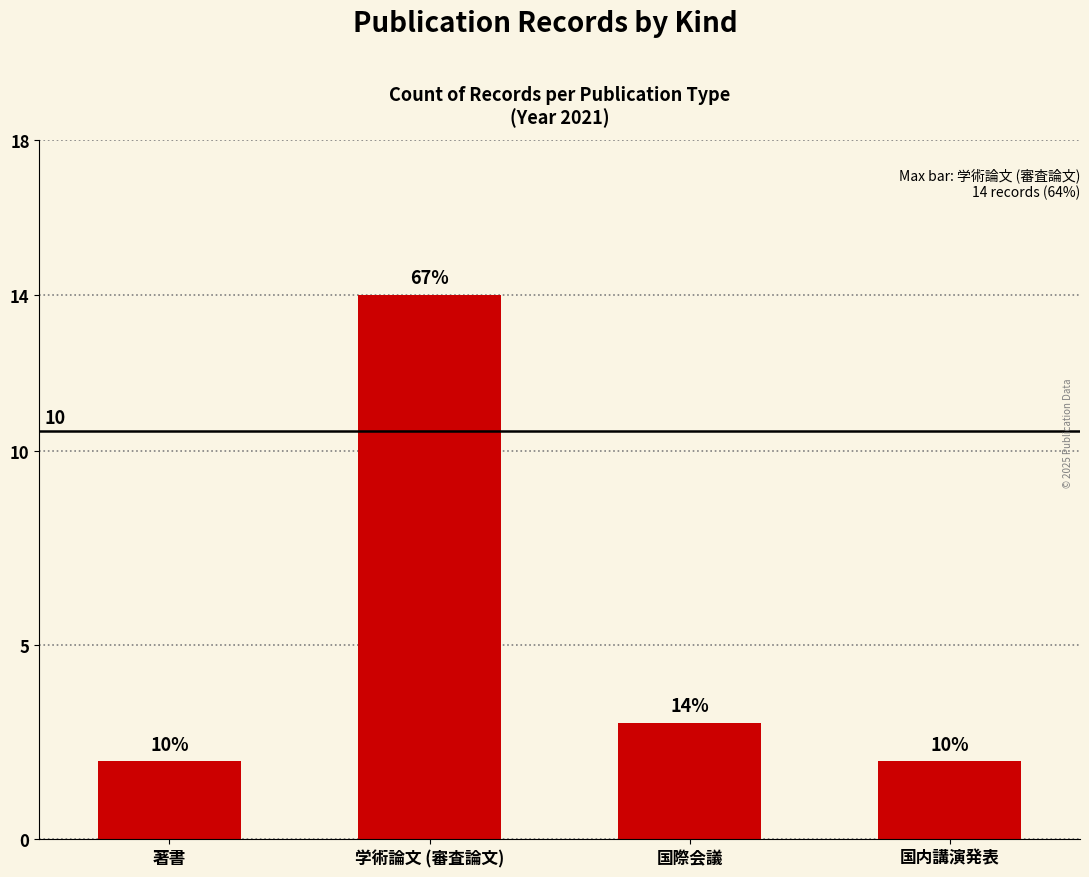

Where is the data nearest to the value 8?

国際会議